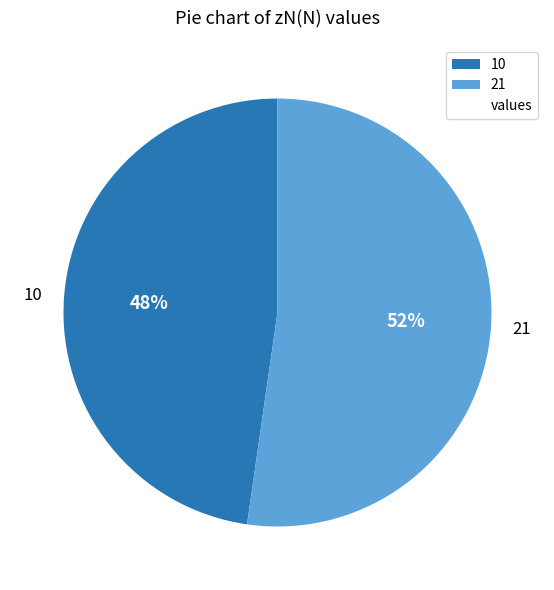

What percentage is the 21 slice, to the nearest percent?

52%